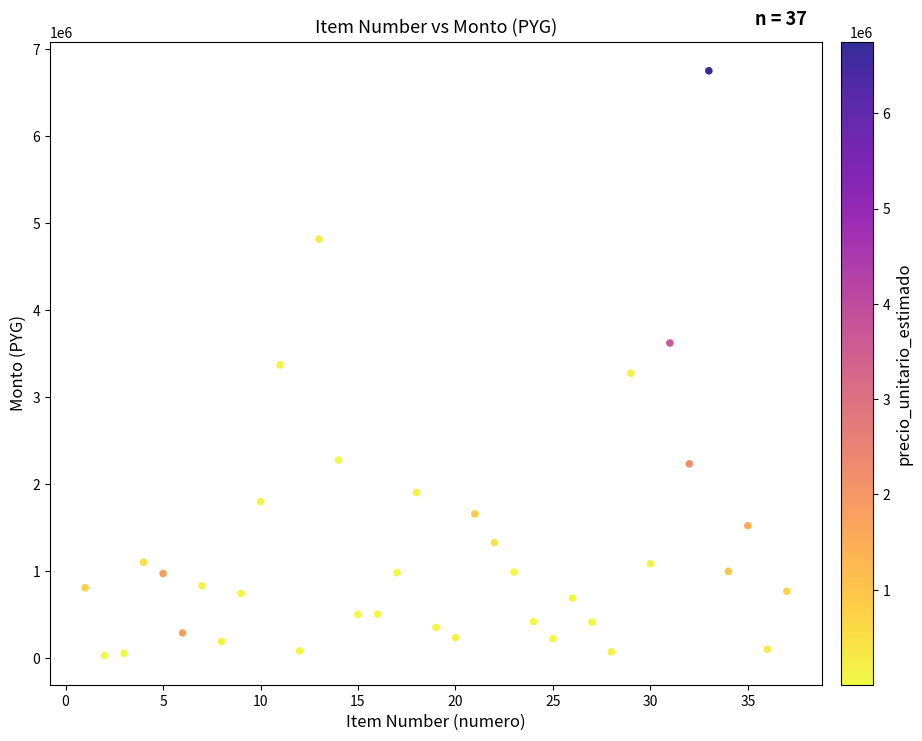

What is the range of Y values (max minus min)?

6725973.0